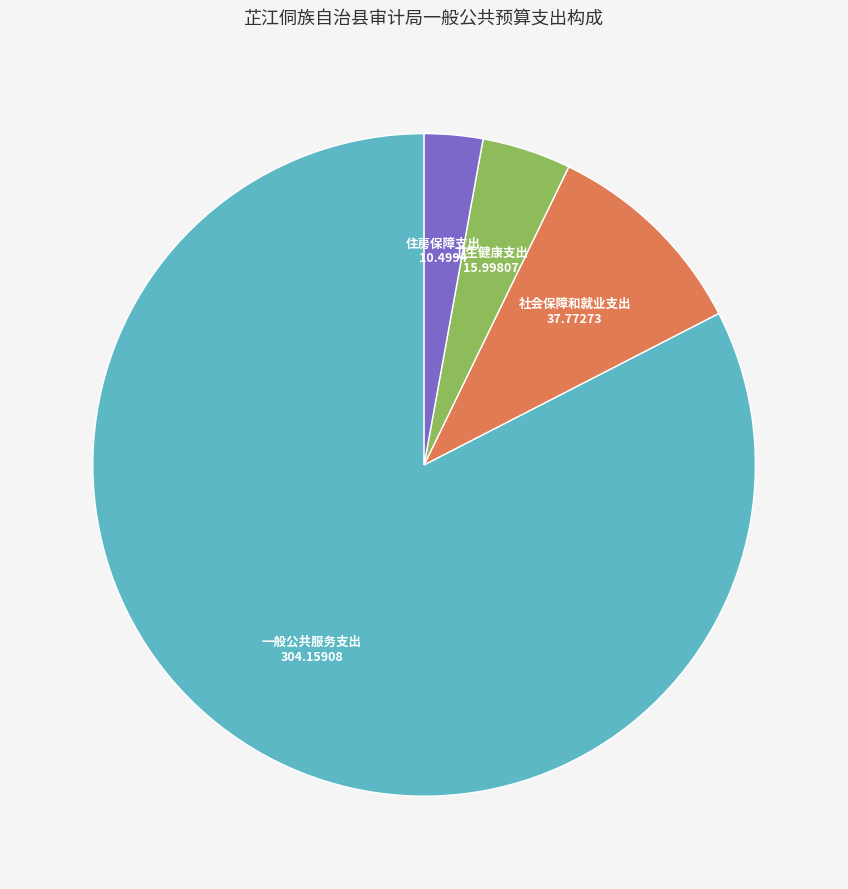

Rank the categories by value from lowest to highest.

住房保障支出, 卫生健康支出, 社会保障和就业支出, 一般公共服务支出